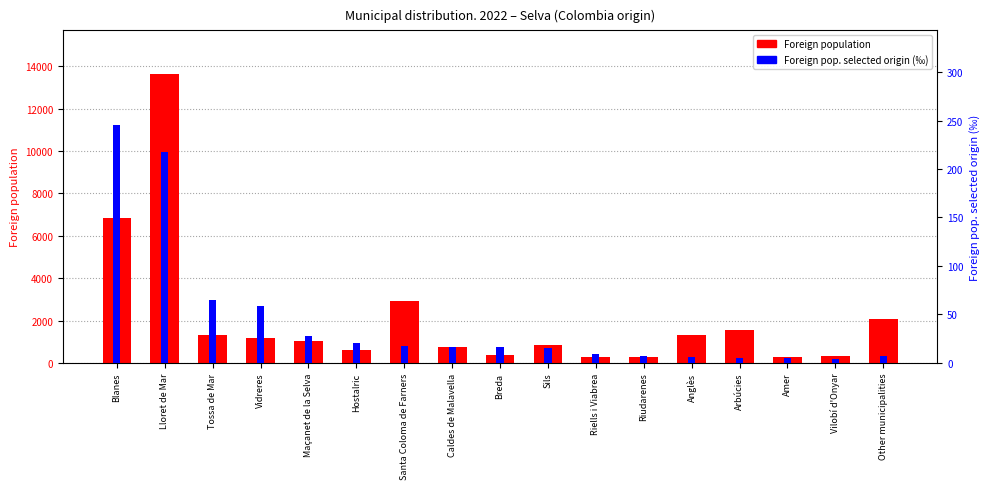

Are the bars grouped side by side (vs. stacked)?

Yes